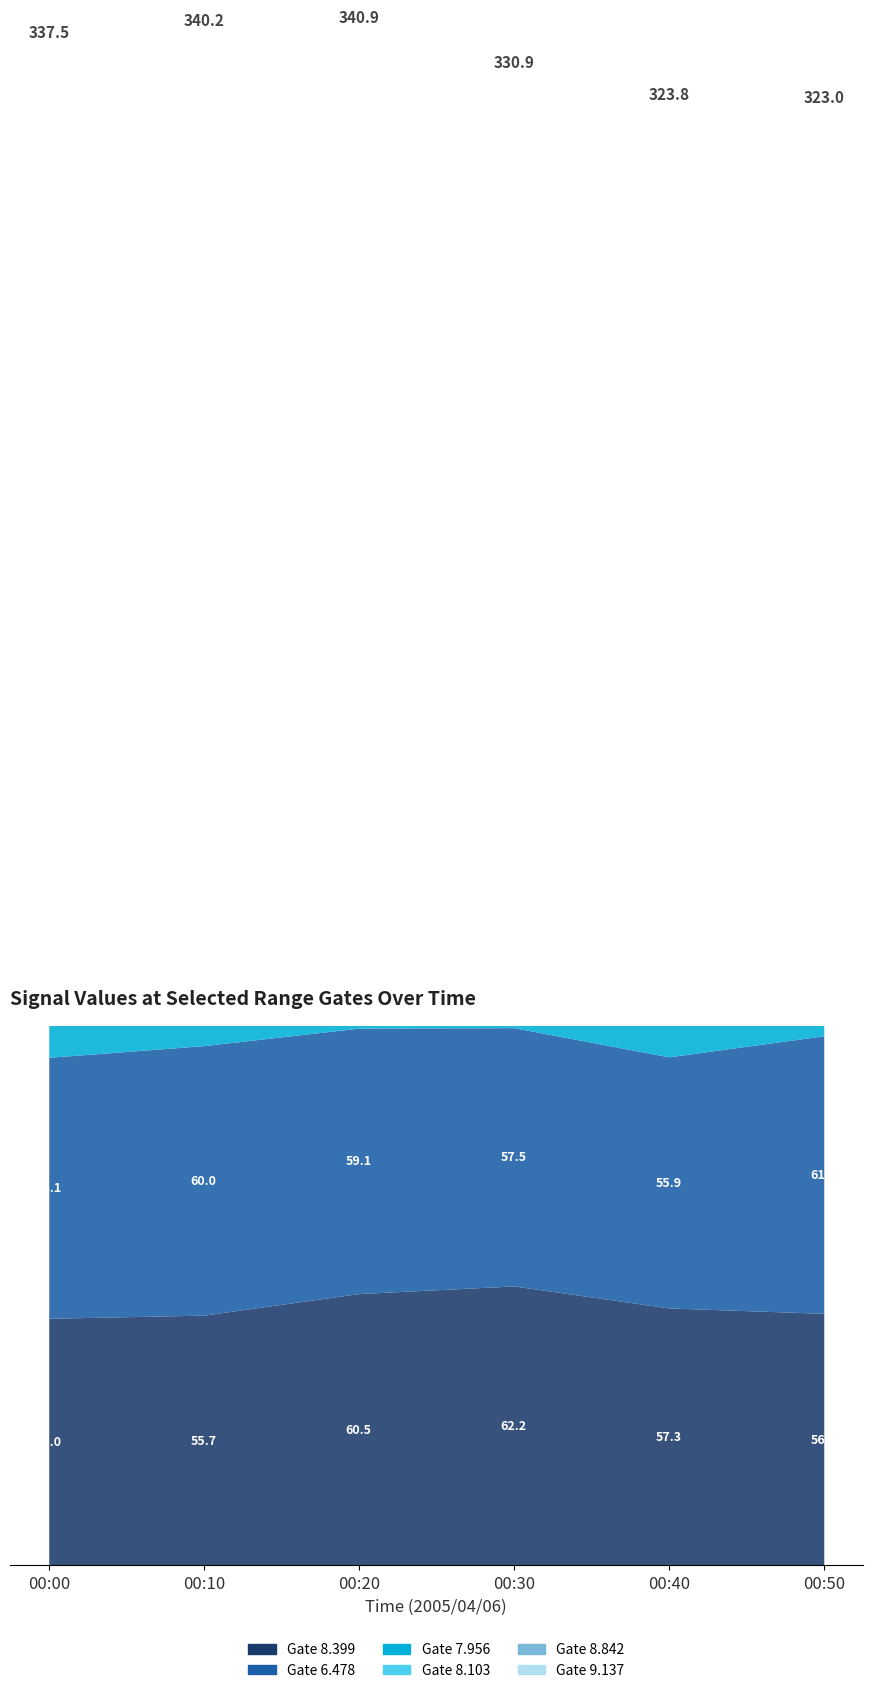

True or false: Under 65 has a value of 12.1 at 2005/04/06 05:00.

False